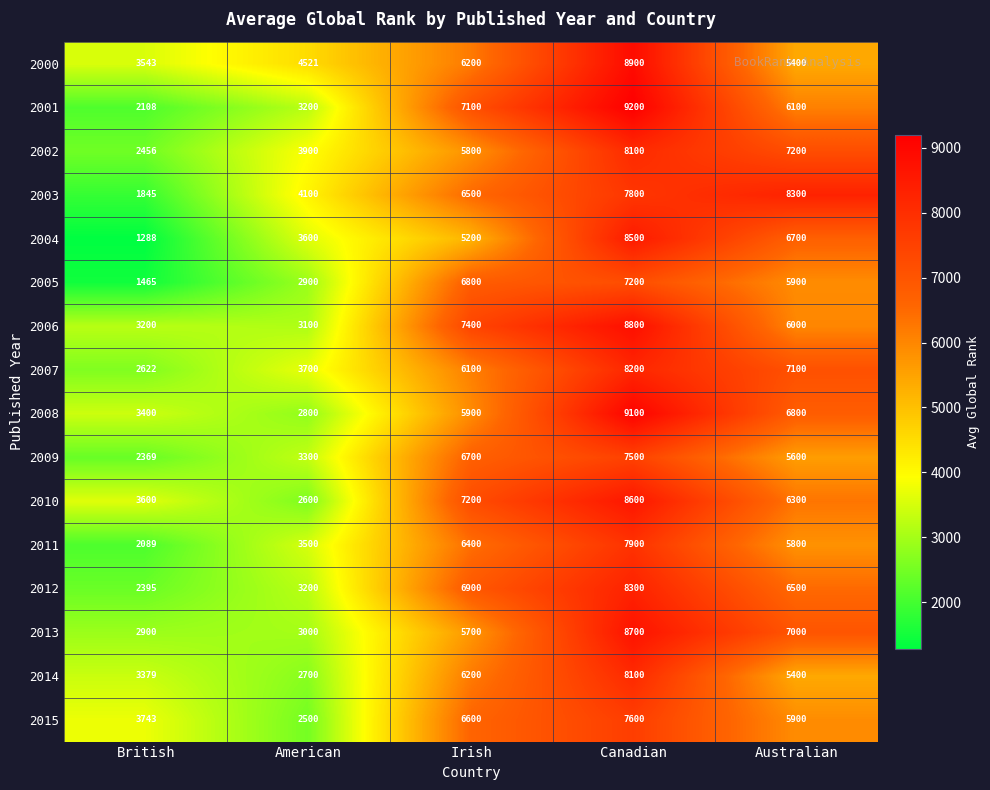

True or false: 2003 has a value of 3785 at Canadian.

False